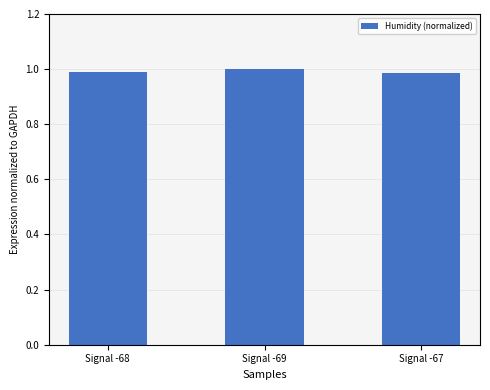

The chart shows a value of 1.8 at Signal -68. True or false?

False